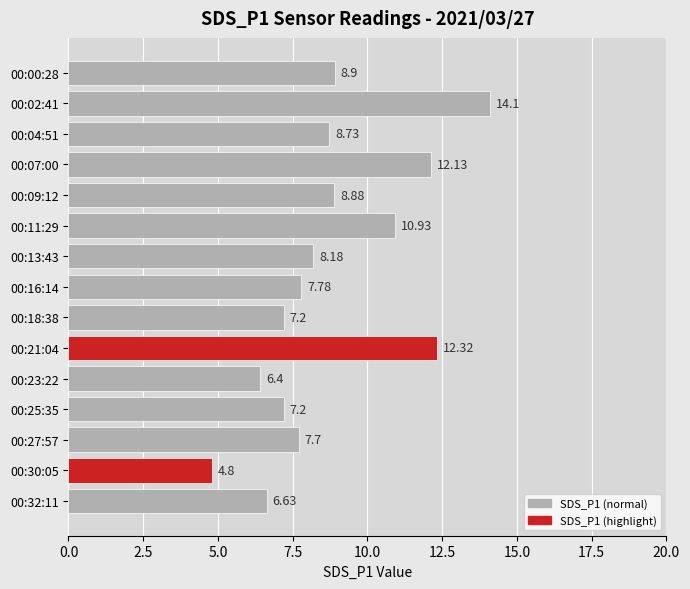

What is the ratio of the value at 00:21:04 to the value at 00:32:11?

1.9